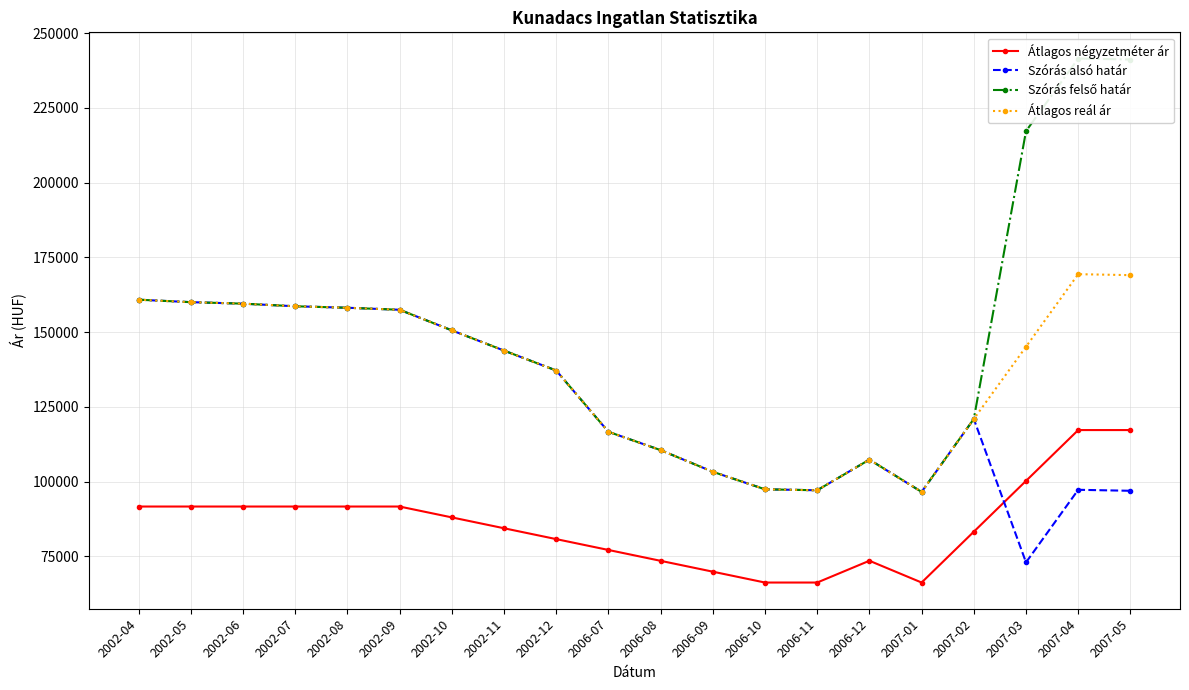

Where is Átlagos négyzetméter ár nearest to the value 91743?

2002-04